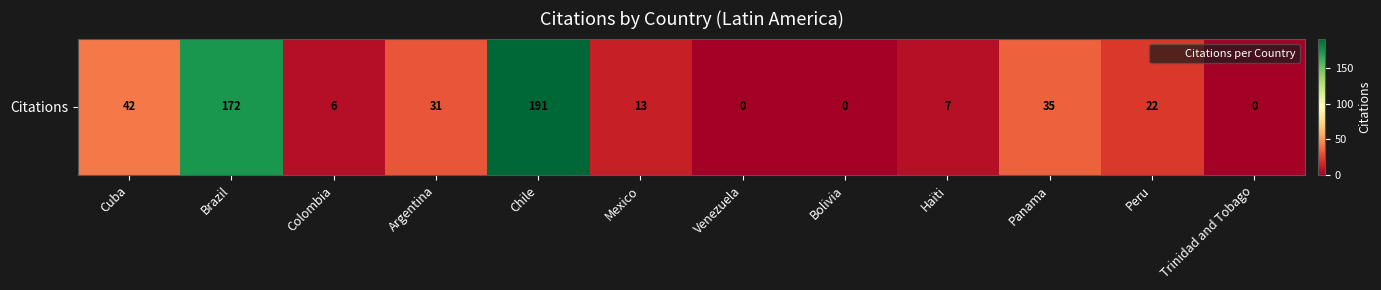

Which label corresponds to the smallest value in the chart?

Venezuela